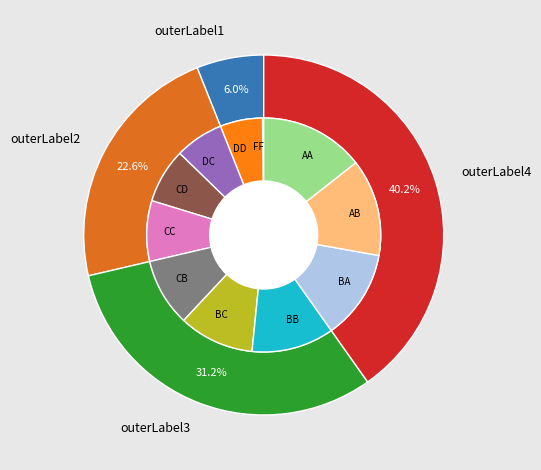

To the nearest percent, what is the combined percentage of BB and CB?

21%